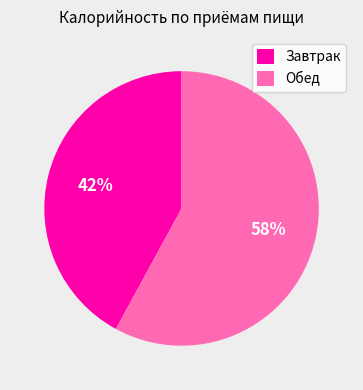

What is the largest slice in the pie chart?

Обед